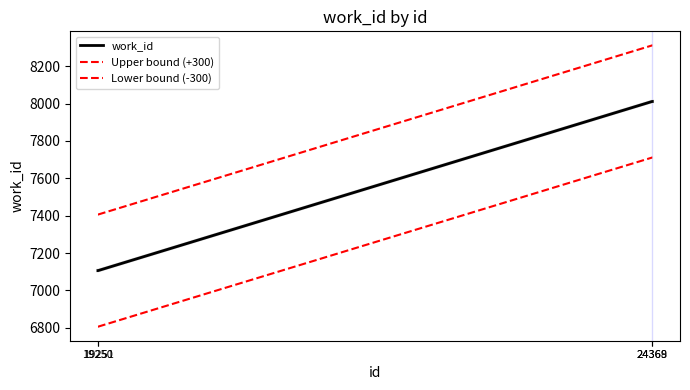

What is the difference between the maximum and second lowest values in the work_id series?

905